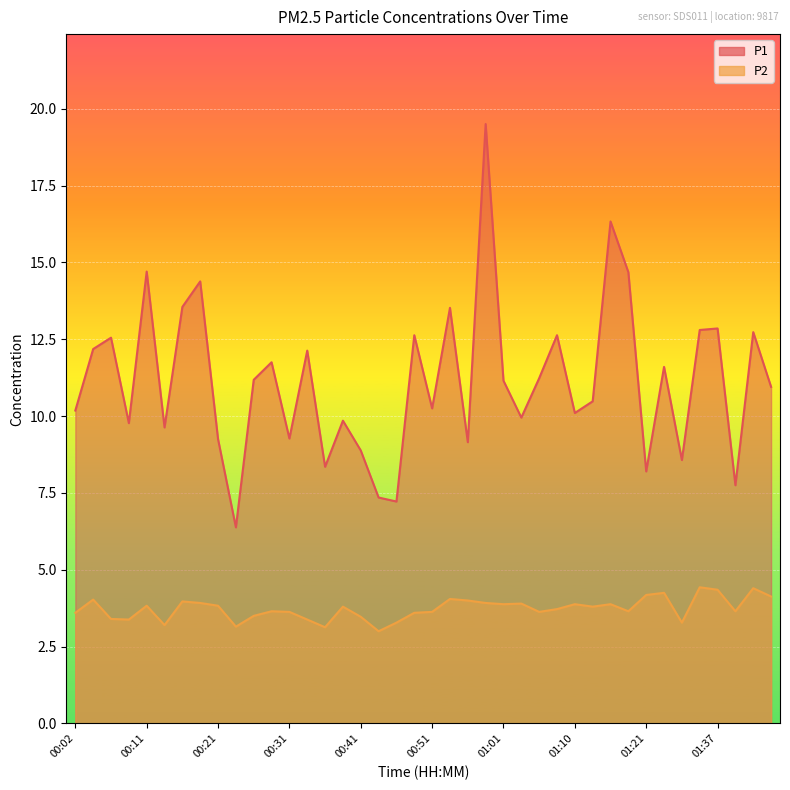

True or false: P2 and P1 cross at least once.

False